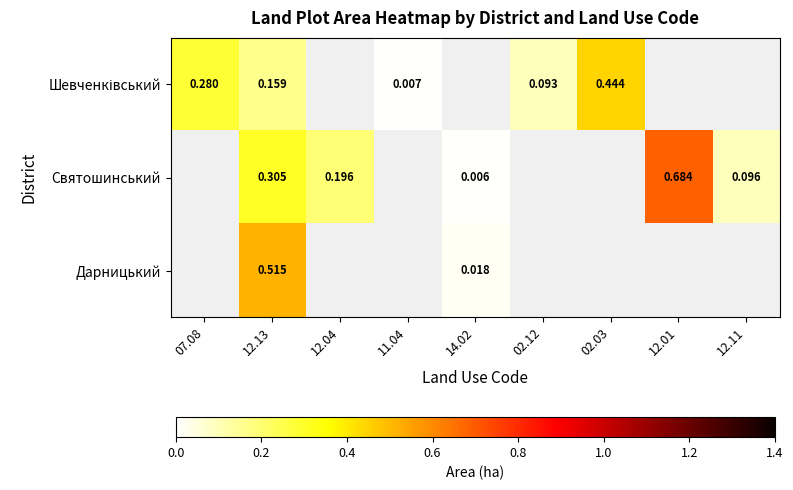

Which series changed the most between 07.08 and 11.04?

Шевченківський